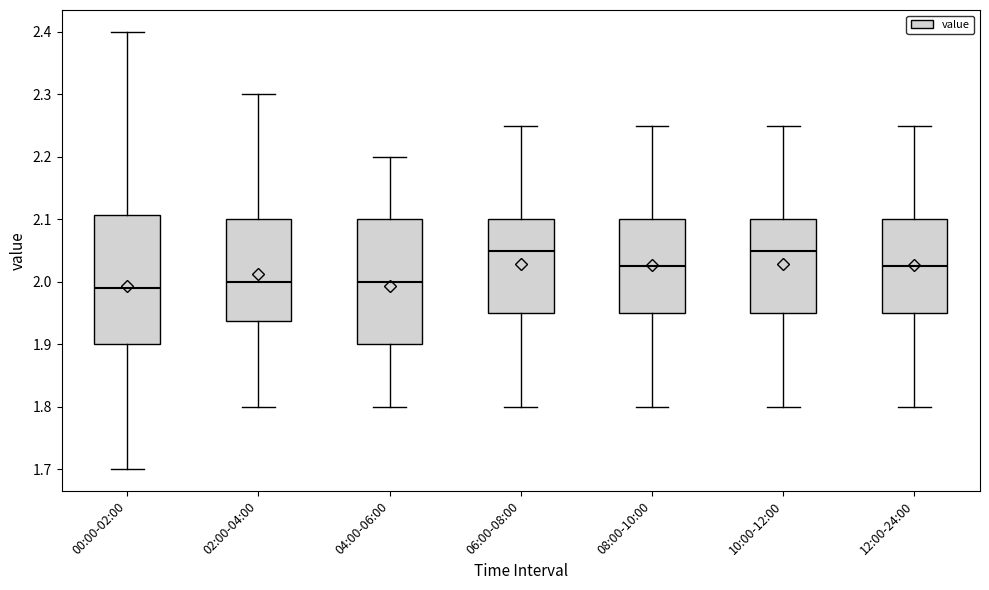

Reading left to right, read every box against the y-axis: the position of its median line, the range the box covers, and the ends of its whiskers. The values are not printed on the chart, so give them approximately, as read against the axis.

00:00-02:00: median 1.99, box 1.90 to 2.11, whiskers 1.70 to 2.40
02:00-04:00: median 2.00, box 1.94 to 2.10, whiskers 1.80 to 2.30
04:00-06:00: median 2.00, box 1.90 to 2.10, whiskers 1.80 to 2.20
06:00-08:00: median 2.05, box 1.95 to 2.10, whiskers 1.80 to 2.25
08:00-10:00: median 2.03, box 1.95 to 2.10, whiskers 1.80 to 2.25
10:00-12:00: median 2.05, box 1.95 to 2.10, whiskers 1.80 to 2.25
12:00-24:00: median 2.03, box 1.95 to 2.10, whiskers 1.80 to 2.25